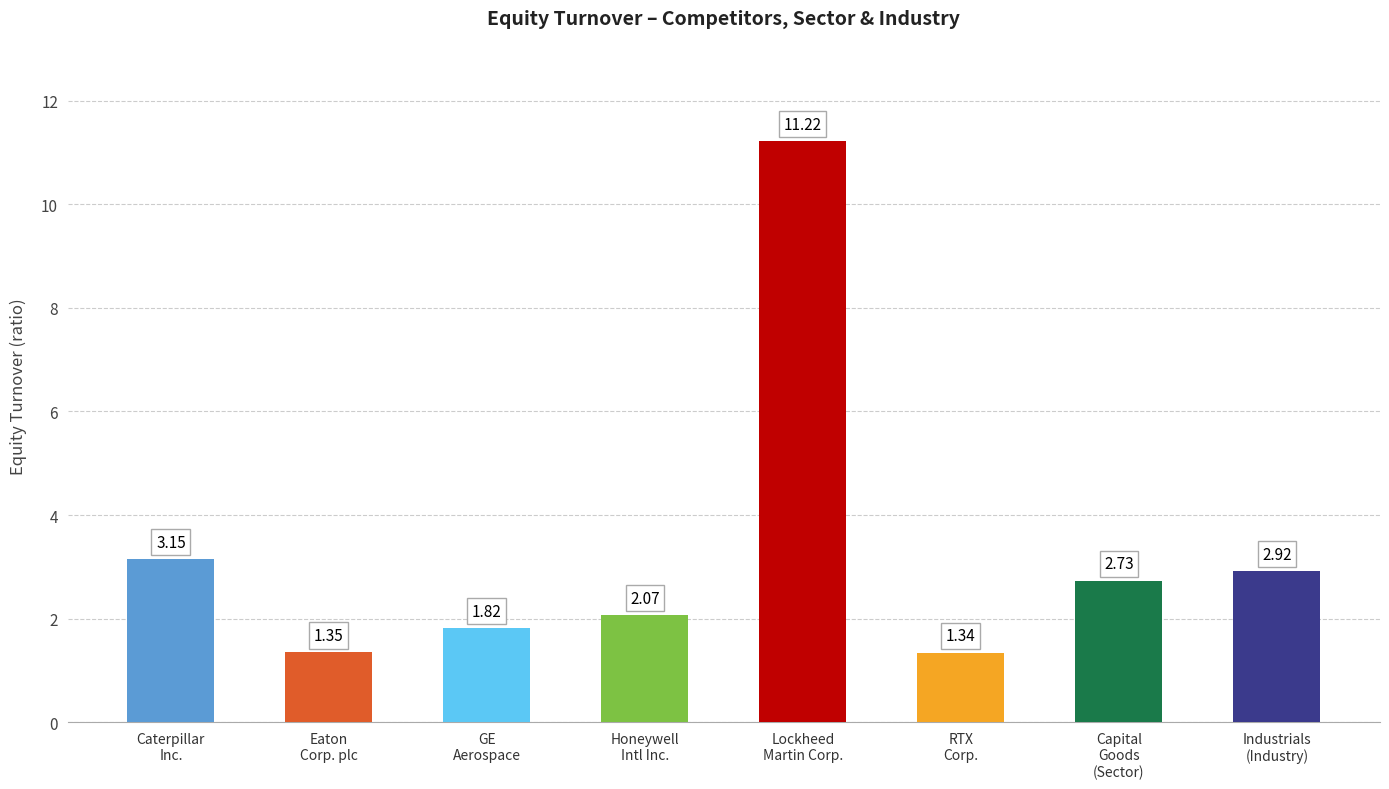

What is the difference between the maximum and minimum values?

9.9